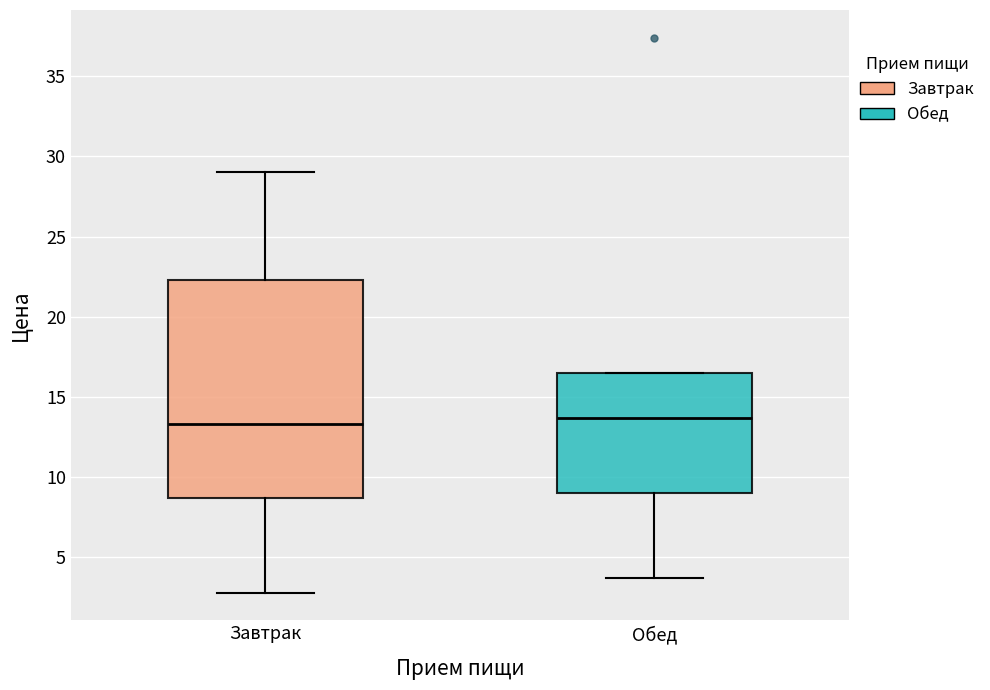

Where does the lower whisker of the box for Завтрак end on the y-axis? The values are not printed on the chart, so give them approximately, as read against the axis.

3.0